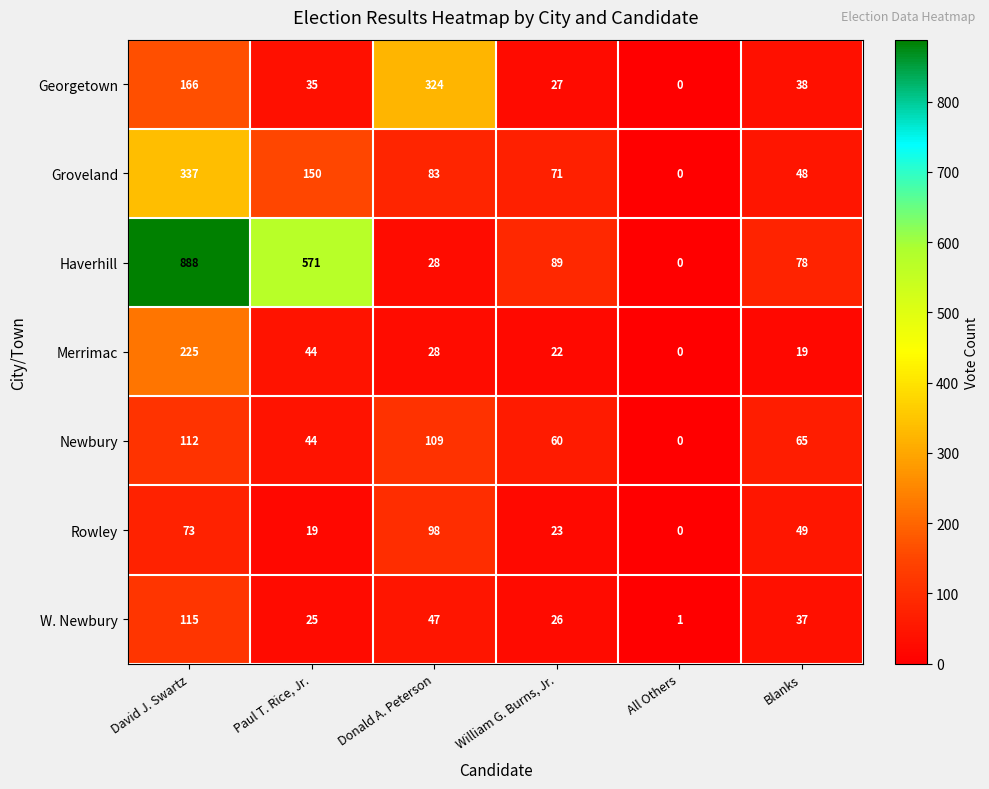

How many series are shown in this chart?

7